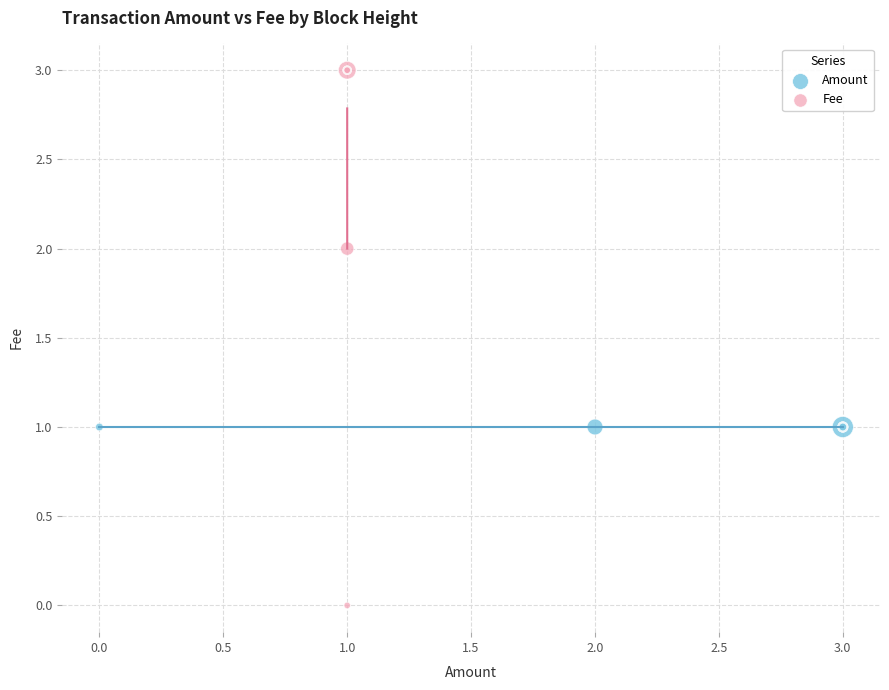

Which series reaches the minimum Y coordinate?

Fee